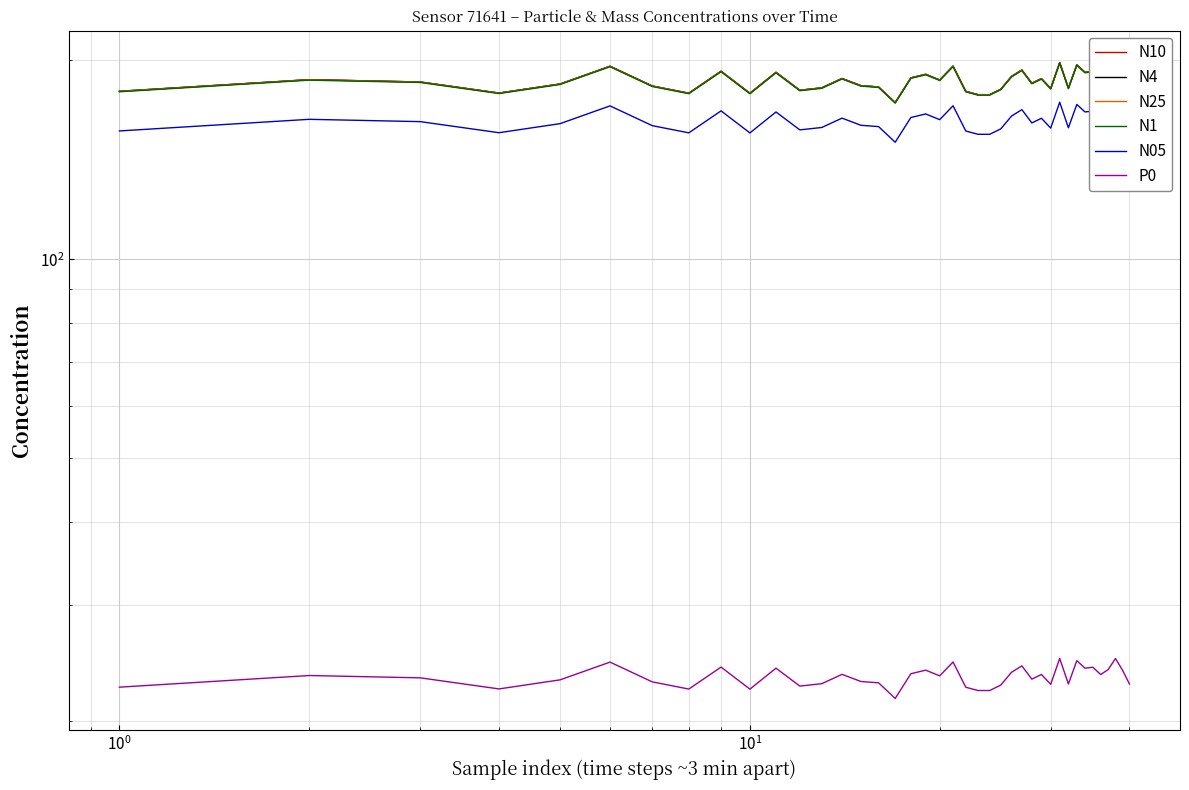

Is the value of P0 at 32 greater than the value of N4 at 32?

No